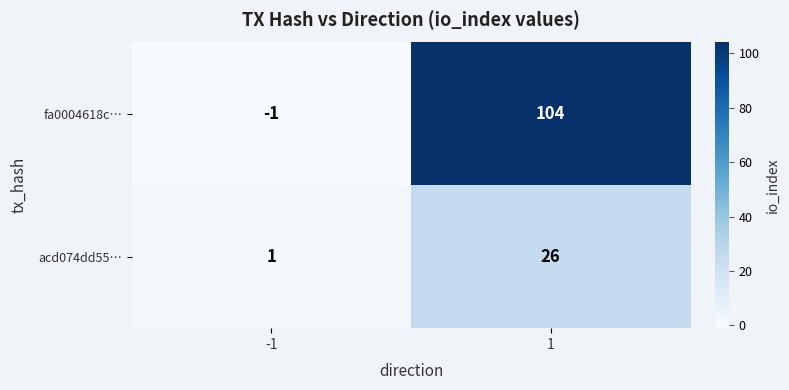

Rank the series by their average value, from highest to lowest.

fa0004618c…, acd074dd55…